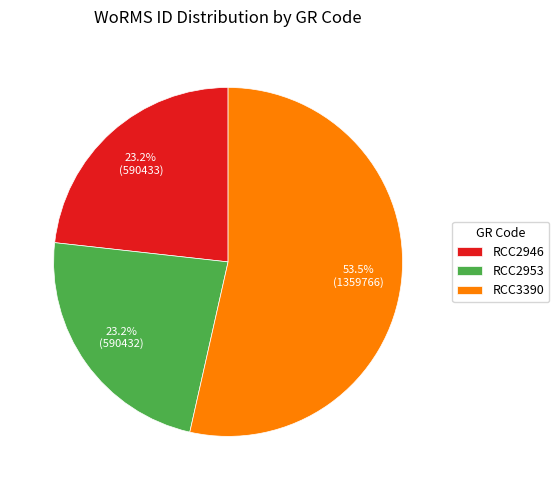

Which slice is the largest?

RCC3390